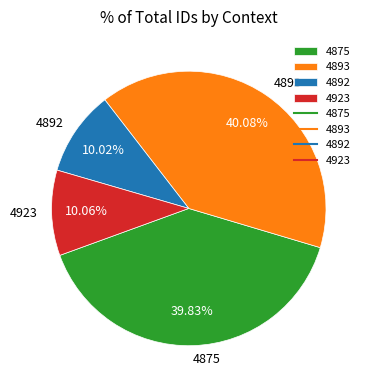

Is there any slice that represents more than half of the pie?

No